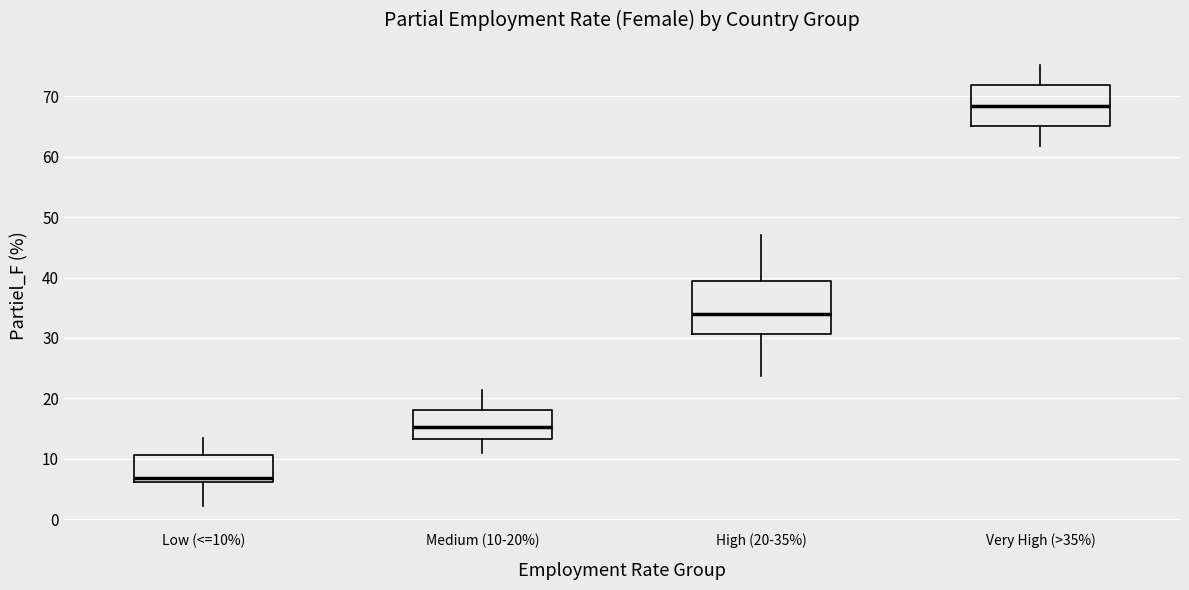

Where is the lower edge of the box for Low (<=10%) on the y-axis? The values are not printed on the chart, so give them approximately, as read against the axis.

6